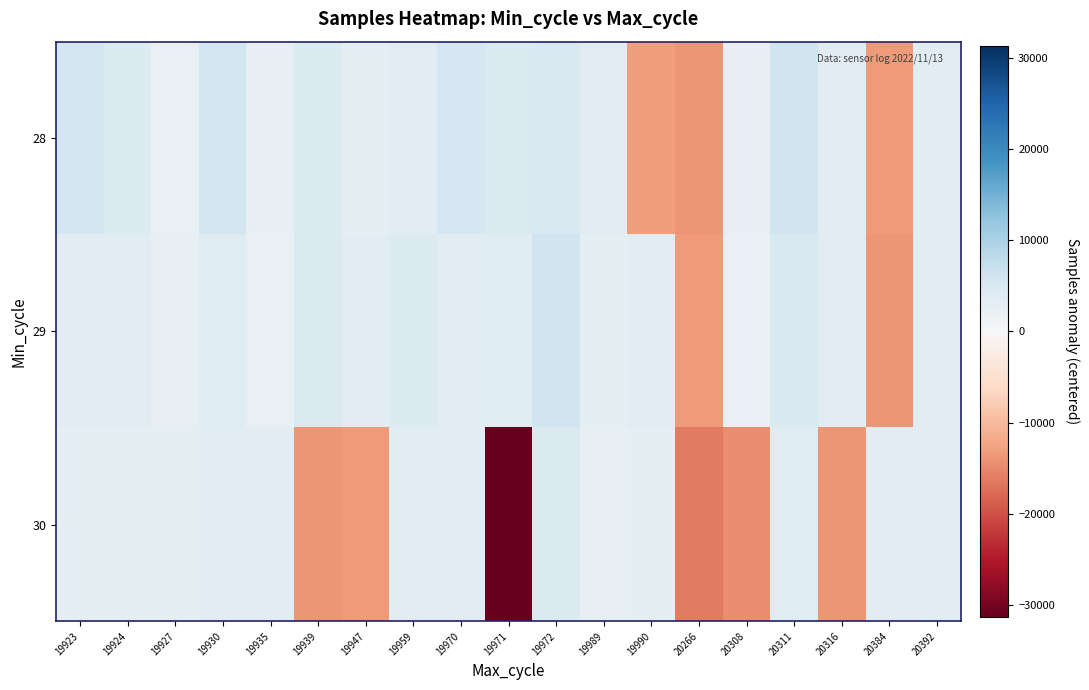

What is the spread (max minus min) of values at 20392?

49.0